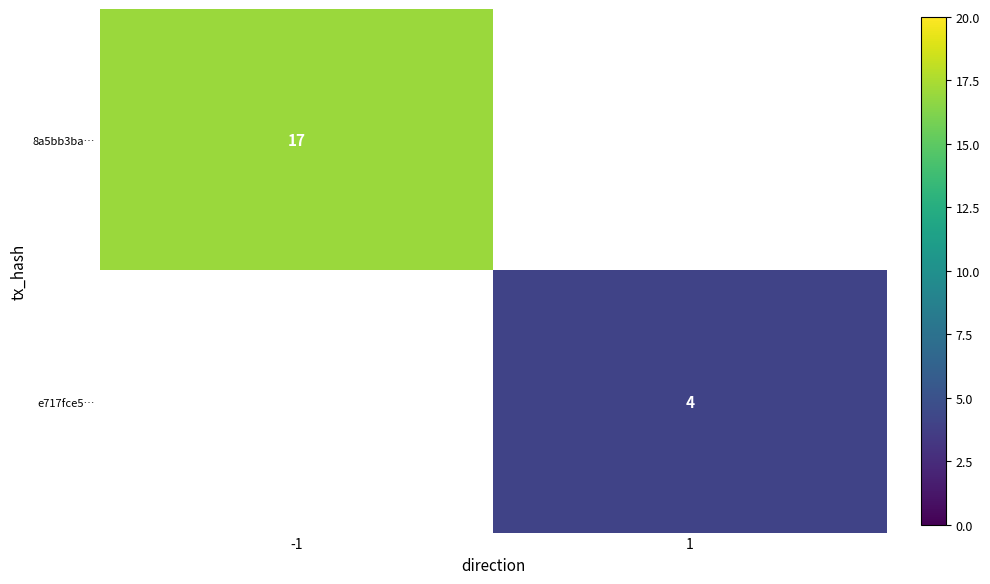

True or false: e717fce5… has a value of 4 at 1.

True